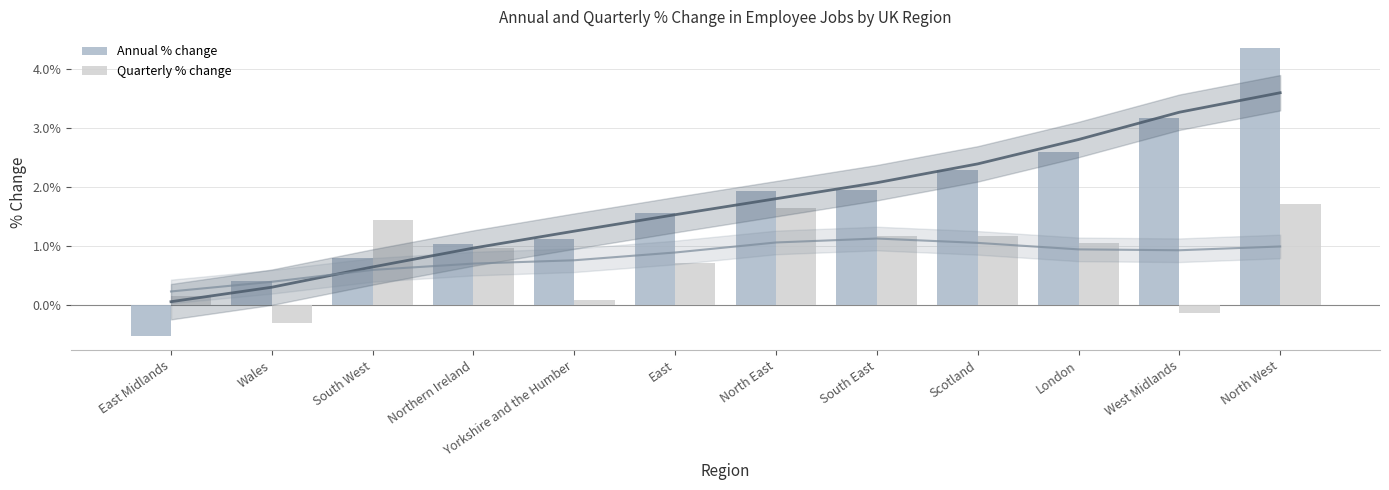

Which series has the widest spread of values?

Annual % change